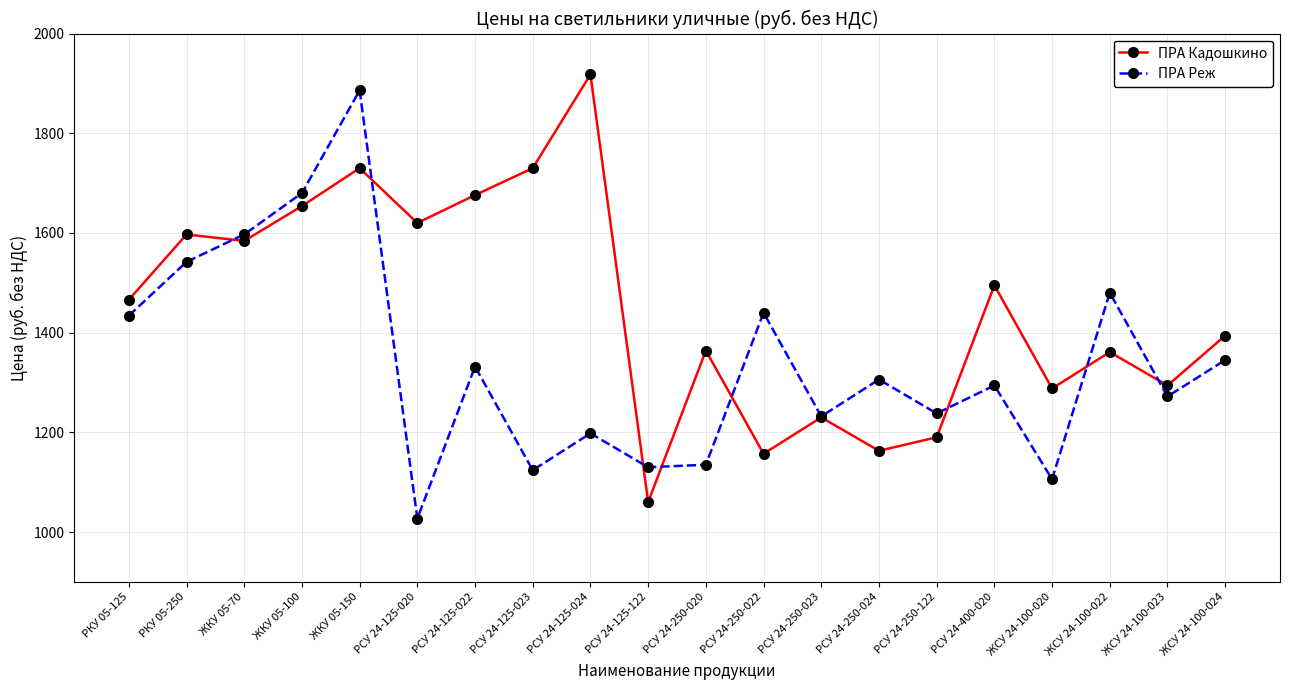

Read the ПРА Реж value at РСУ 24-400-020, to the nearest 100.

1300